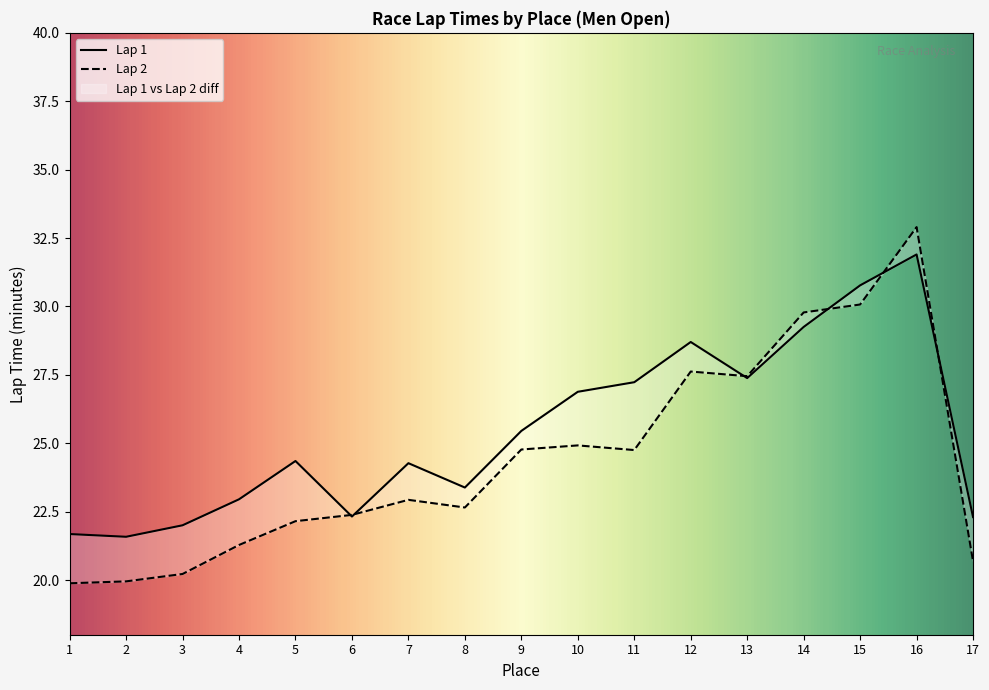

What is the average value of the Lap 1 series?

25.4